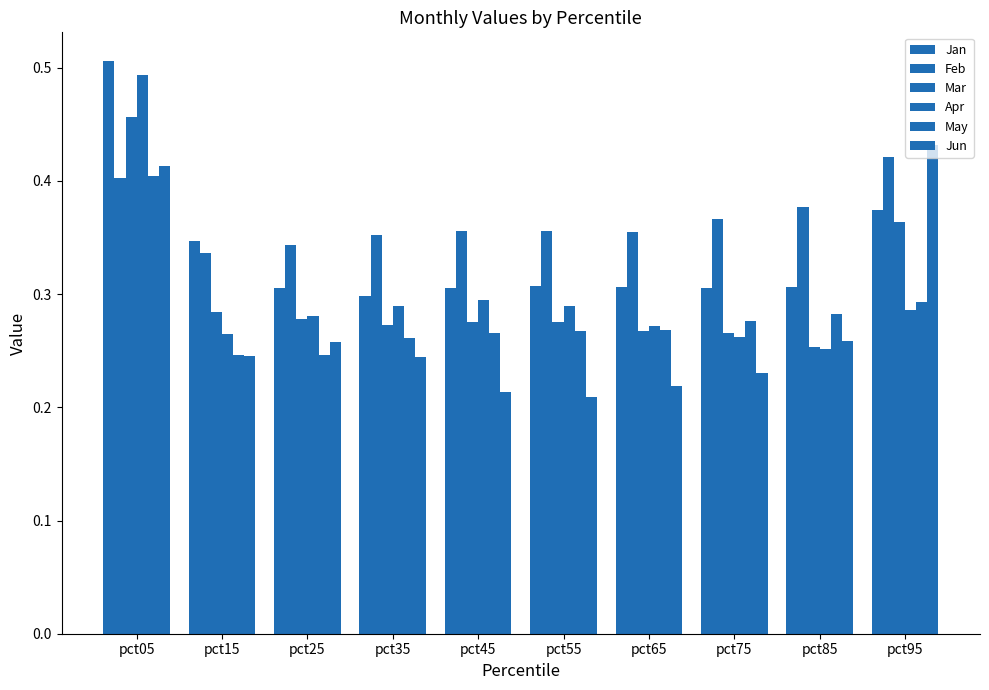

How many bars are there in each group?

6